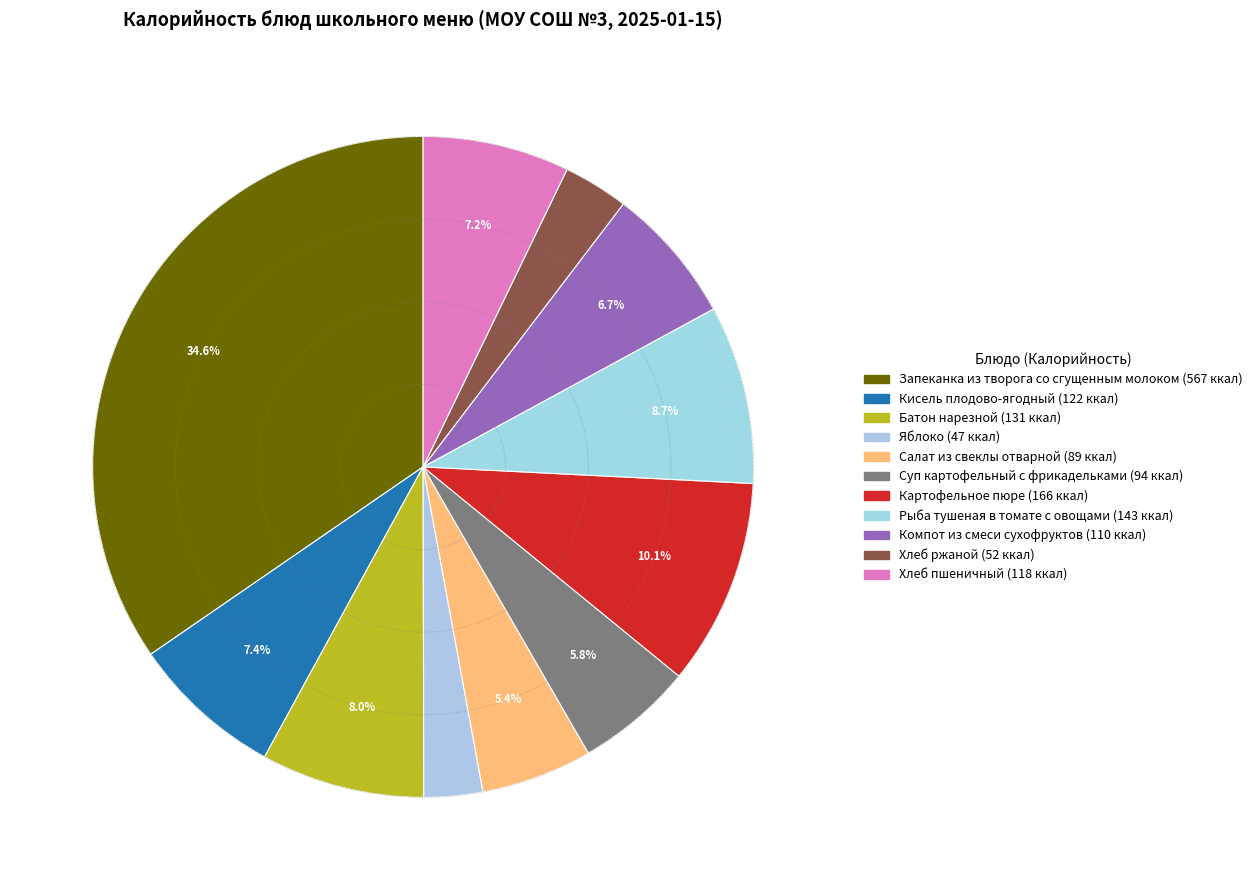

Combined, do Яблоко and Суп картофельный с фрикадельками account for over 50%?

No